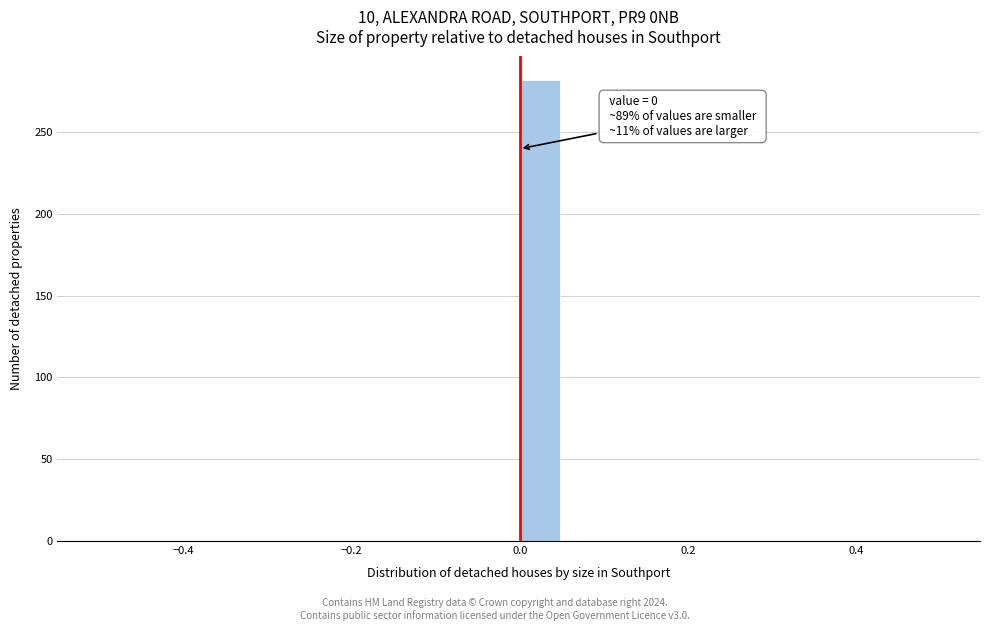

Around what value on the x-axis is the tallest bar? Give the approximate position of its centre, as read against the axis.

0.02